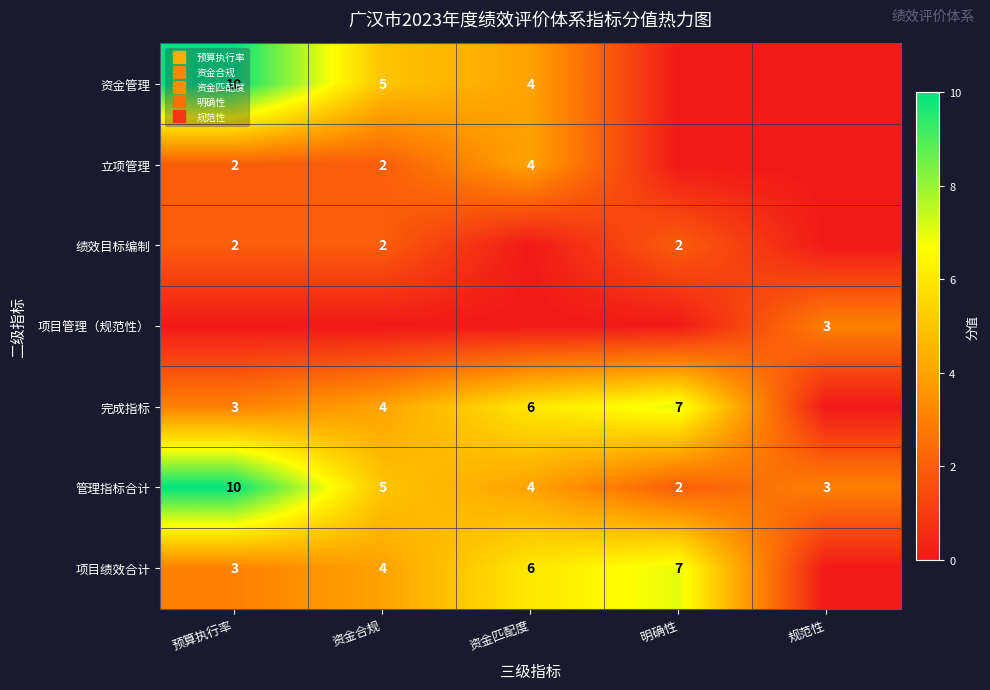

Which series has the largest range (max minus min)?

资金管理